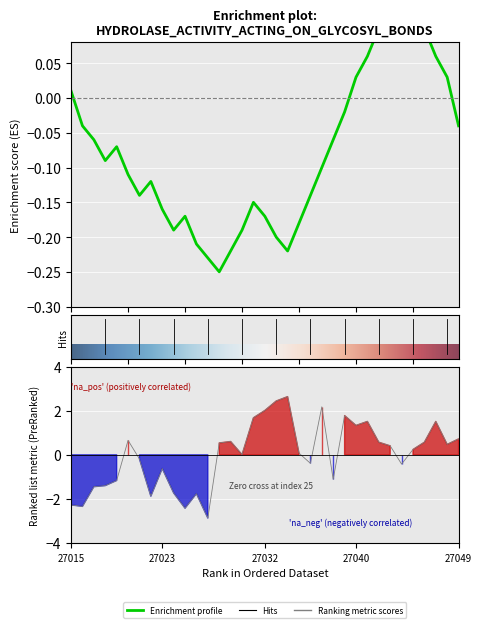

Reading left to right, what are all the values shown in this chart?

-2.3	-2.3	-1.4	-1.4	-1.2	0.7	-0.2	-1.9	-0.6	-1.7	-2.4	-1.8	-2.9	0.5	0.6	0.0	1.7	2.0	2.4	2.6	0.1	-0.4	2.2	-1.1	1.8	1.3	1.5	0.6	0.4	-0.4	0.2	0.6	1.5	0.5	0.7